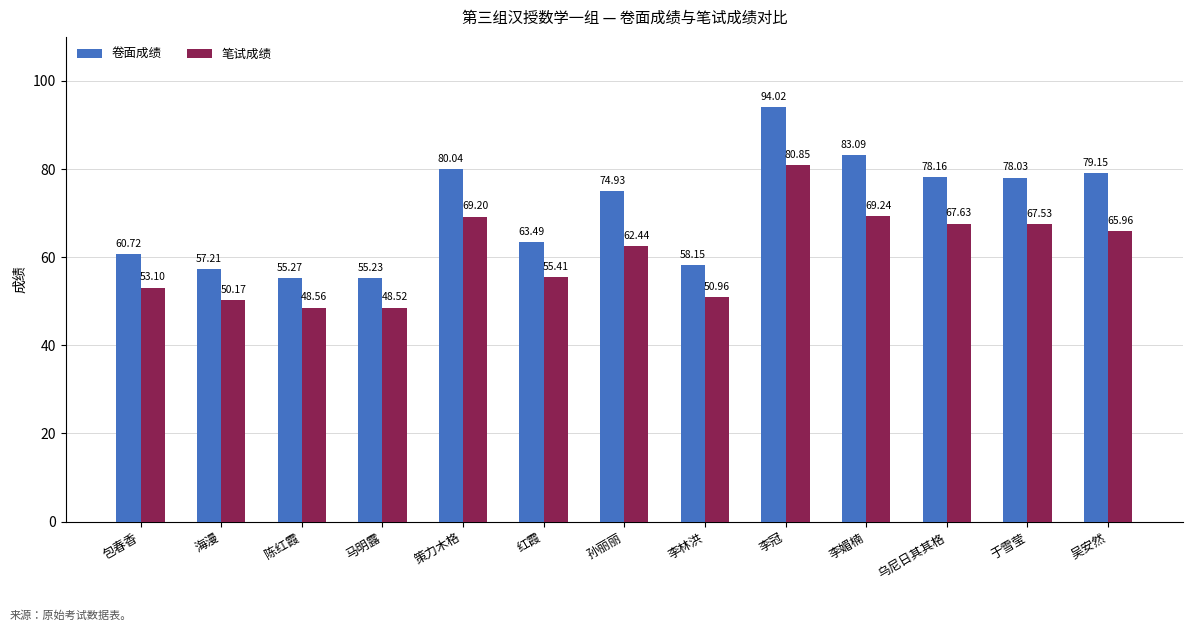

What is the difference between the highest and lowest values at 孙丽丽?

12.5